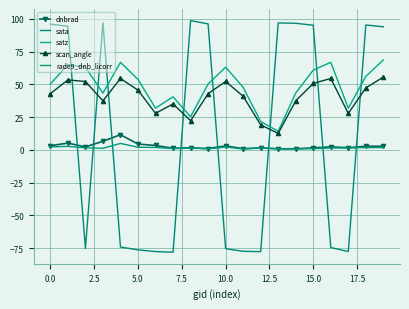

How many data points in sata are less than 93?

10